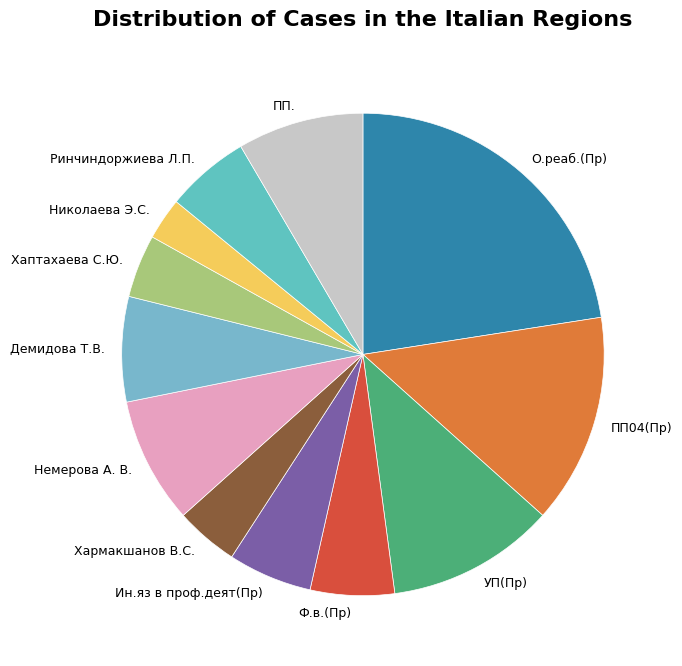

Which slice is the largest?

О.реаб.(Пр)